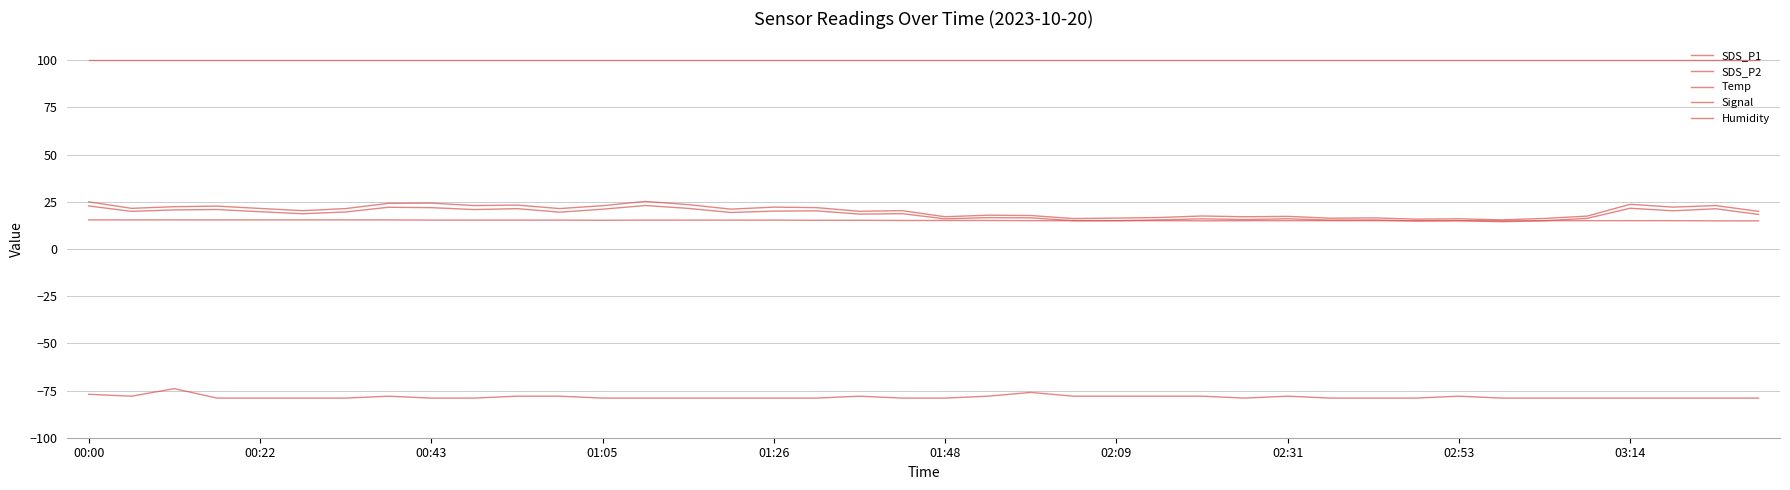

How many lines are shown in the chart?

5